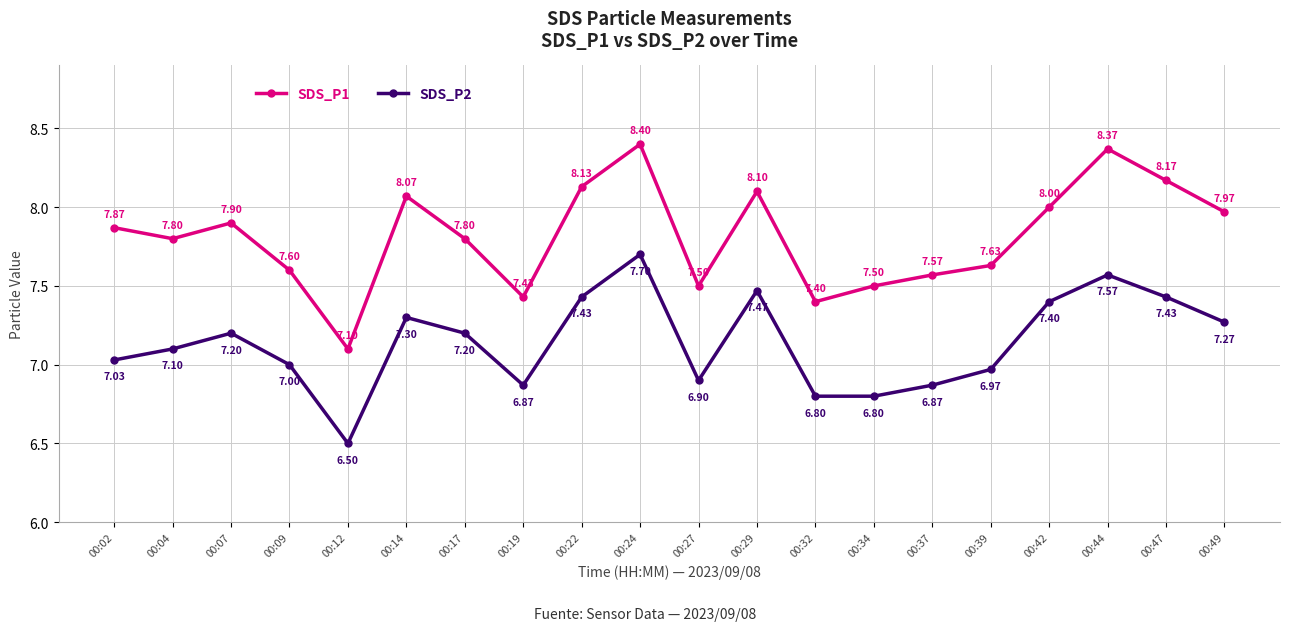

True or false: SDS_P2 and SDS_P1 cross at least once.

False